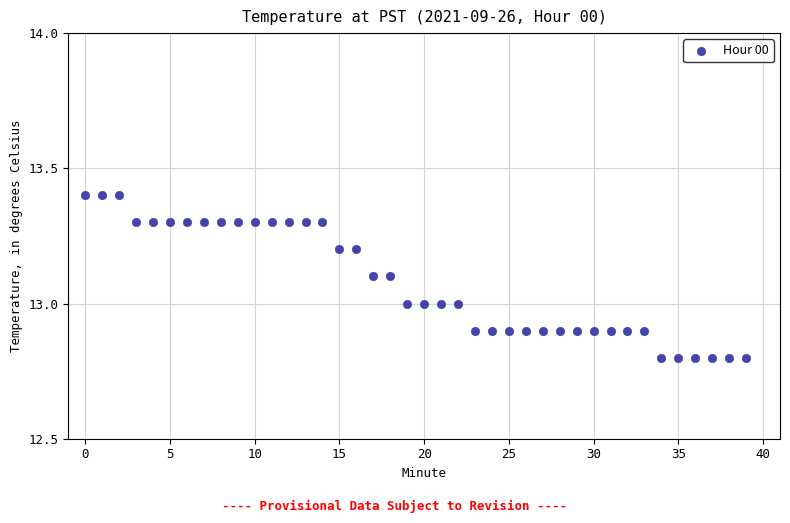

What is the range of Y values (max minus min)?

0.6